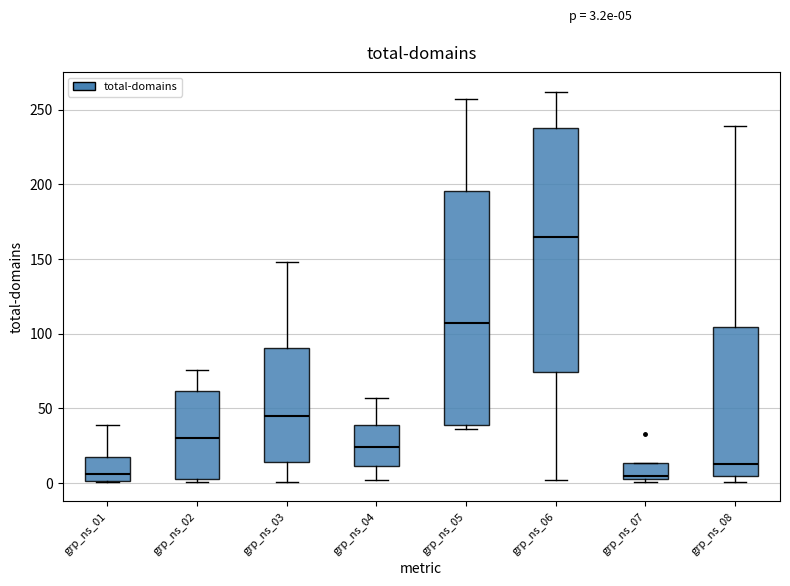

Which box is the tallest, from its lower edge to its upper edge?

grp_ns_06